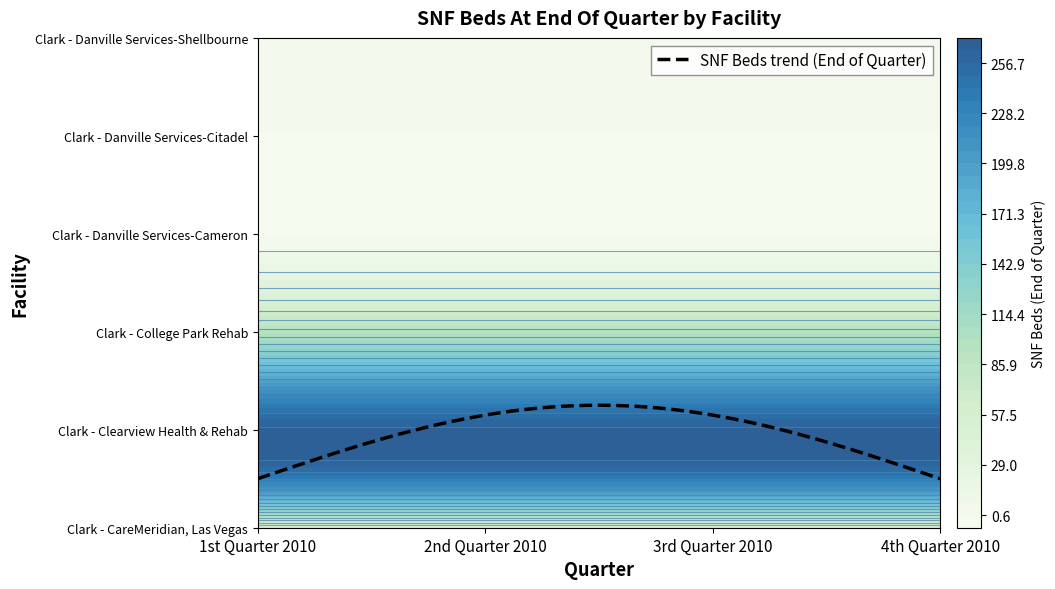

Reading right to left, transcribe all the data shown in this chart.

Clark - CareMeridian, Las Vegas: 4th Quarter 2010=35	3rd Quarter 2010=35	2nd Quarter 2010=35	1st Quarter 2010=35
Clark - Clearview Health & Rehab: 4th Quarter 2010=266	3rd Quarter 2010=266	2nd Quarter 2010=266	1st Quarter 2010=266
Clark - College Park Rehab: 4th Quarter 2010=98	3rd Quarter 2010=98	2nd Quarter 2010=98	1st Quarter 2010=98
Clark - Danville Services-Cameron: 4th Quarter 2010=0	3rd Quarter 2010=0	2nd Quarter 2010=0	1st Quarter 2010=0
Clark - Danville Services-Citadel: 4th Quarter 2010=0	3rd Quarter 2010=0	2nd Quarter 2010=0	1st Quarter 2010=0
Clark - Danville Services-Shellbourne: 4th Quarter 2010=0	3rd Quarter 2010=0	2nd Quarter 2010=0	1st Quarter 2010=0